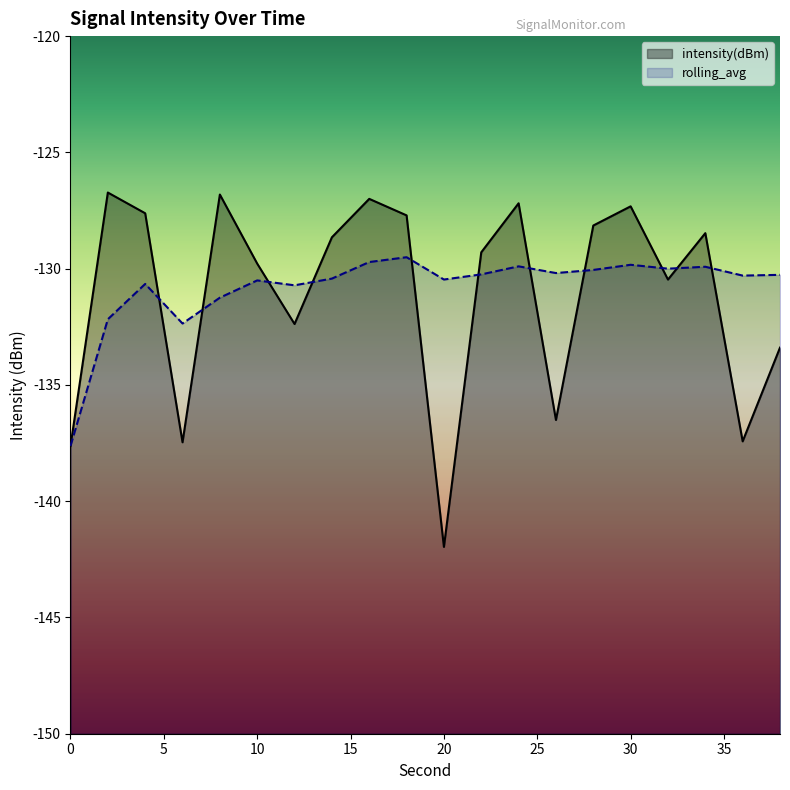

What is the difference between the maximum and minimum values in the intensity(dBm) series?

15.2